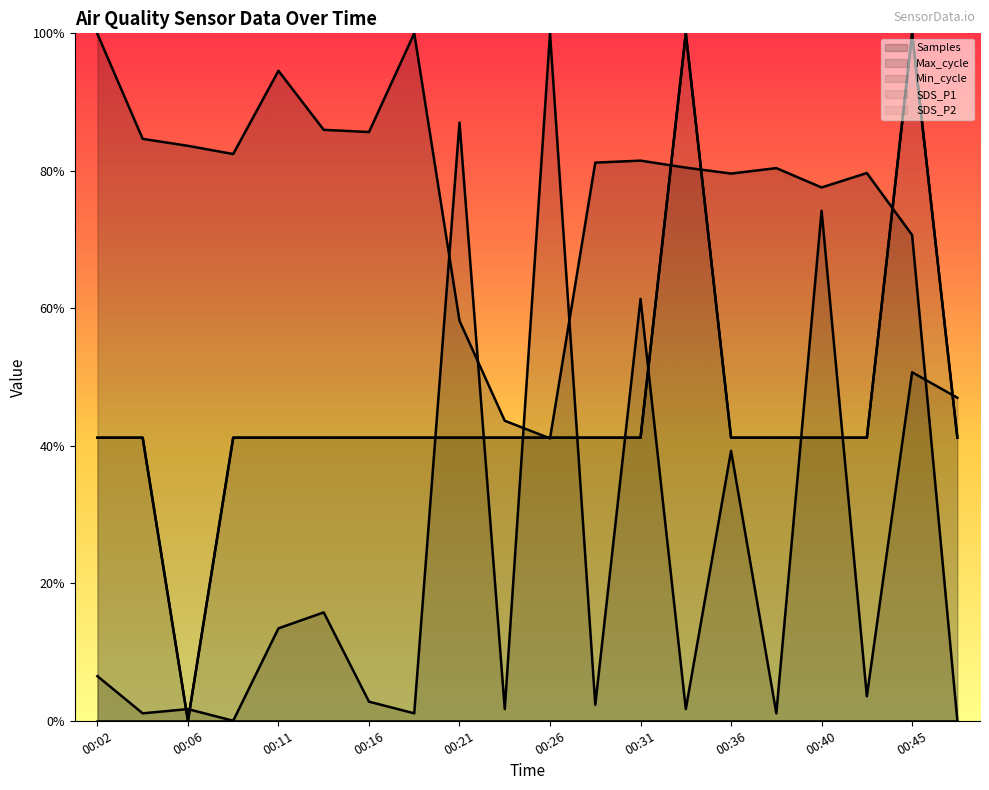

Is it true that Samples equals 0.6 at 00:21?

True